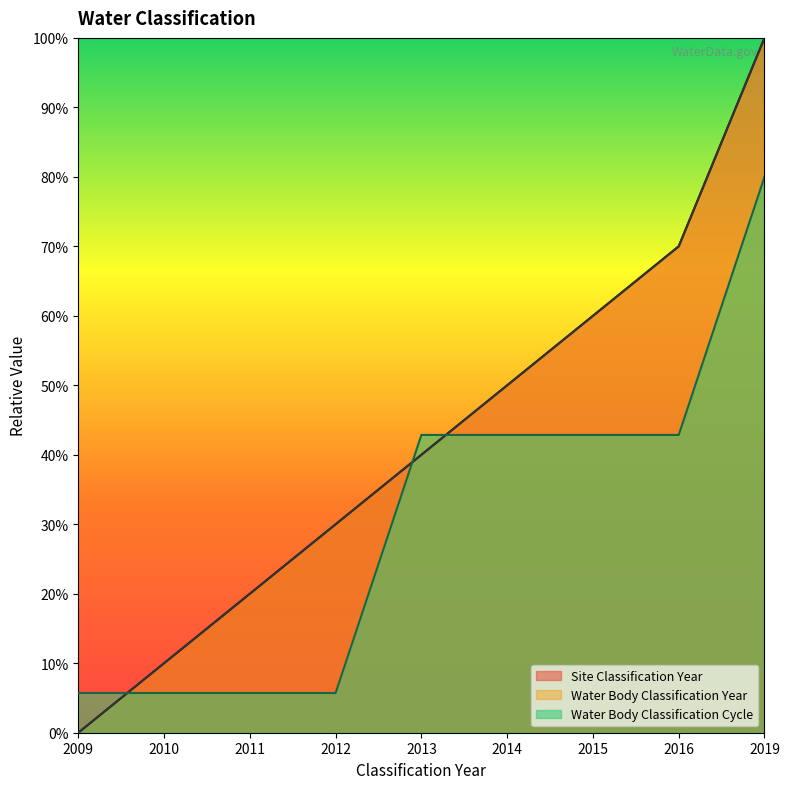

True or false: Water Body Classification Year and Site Classification Year cross at least once.

False